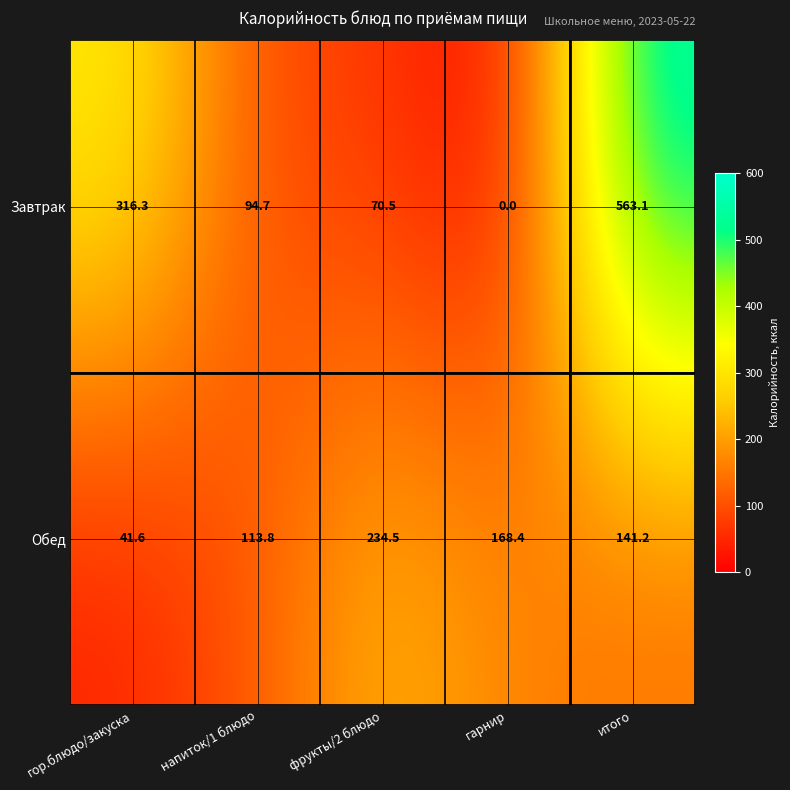

Rank the series by their average value, from lowest to highest.

Обед, Завтрак